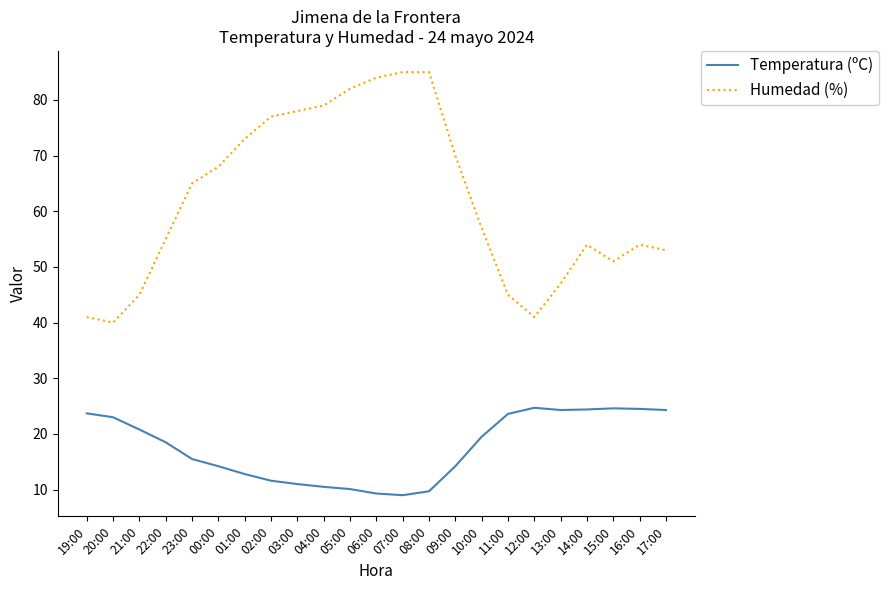

List the series in order of their peak value, highest first.

Humedad (%), Temperatura (ºC)